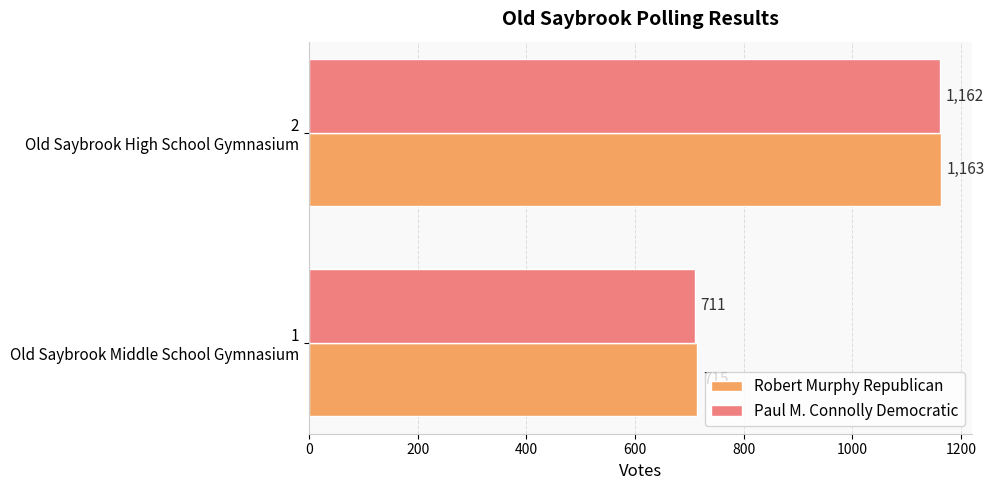

What is the smallest value displayed?

711